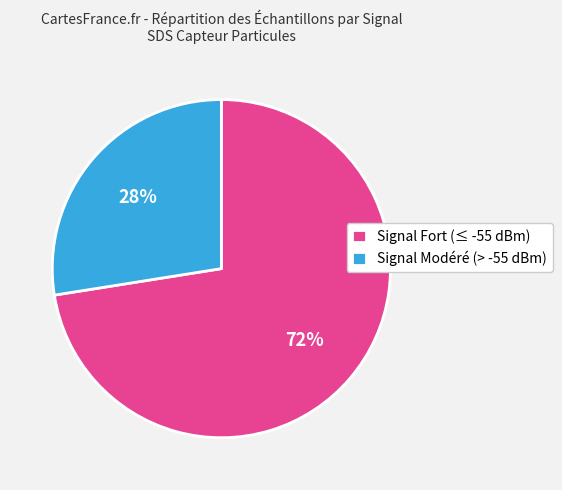

Rank the categories by value from lowest to highest.

Signal Modéré (> -55 dBm), Signal Fort (≤ -55 dBm)